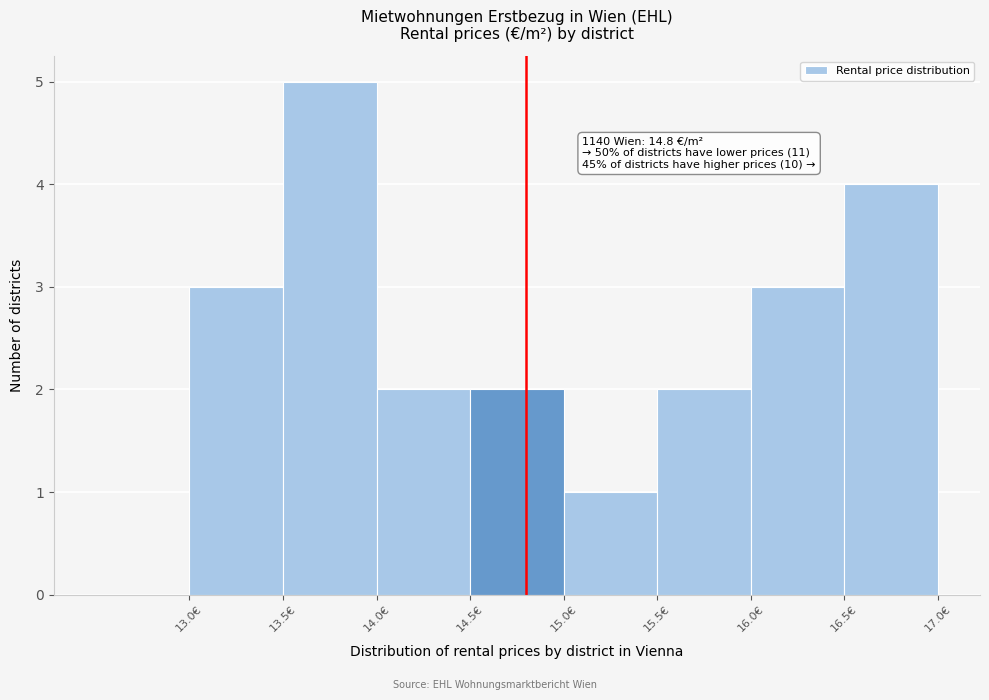

Which range on the x-axis has the tallest bar?

13.5 to 14.0